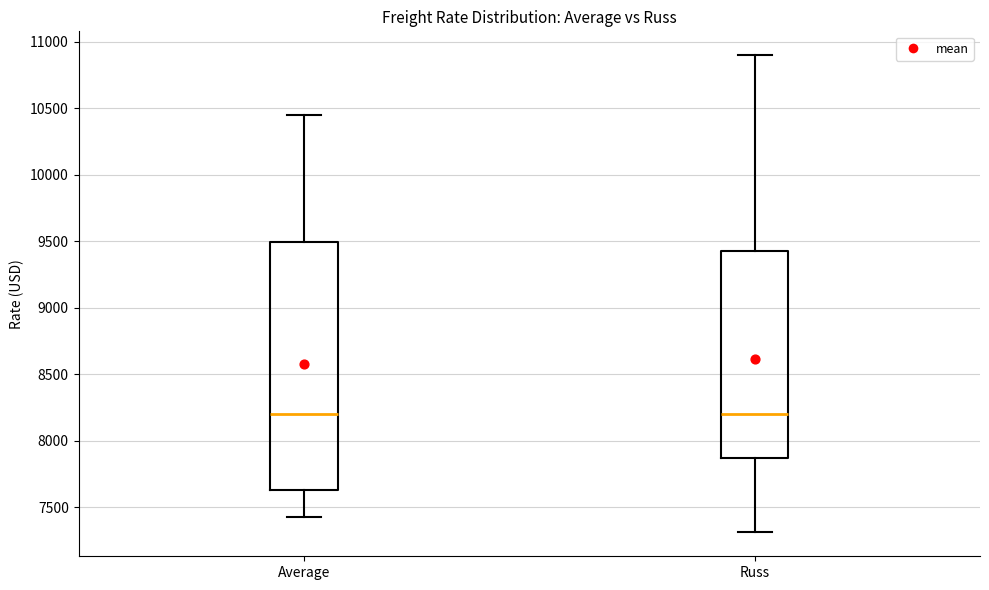

Reading left to right, read every box against the y-axis: the position of its median line, the range the box covers, and the ends of its whiskers. The values are not printed on the chart, so give them approximately, as read against the axis.

Average: median 8200, box 7650 to 9500, whiskers 7450 to 10450
Russ: median 8200, box 7900 to 9450, whiskers 7300 to 10900